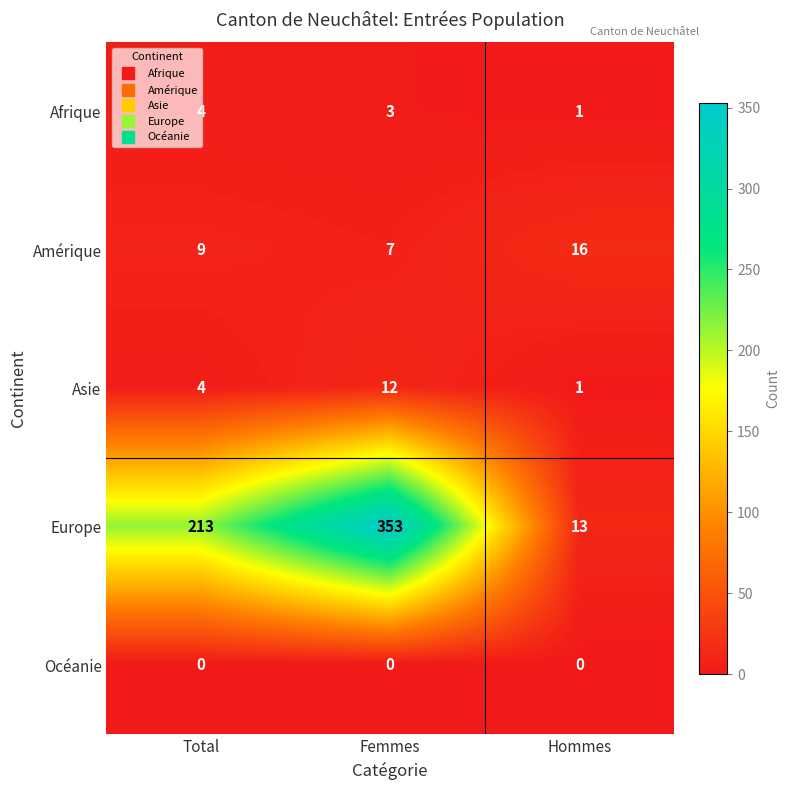

At how many categories does at least one series exceed 38?

2